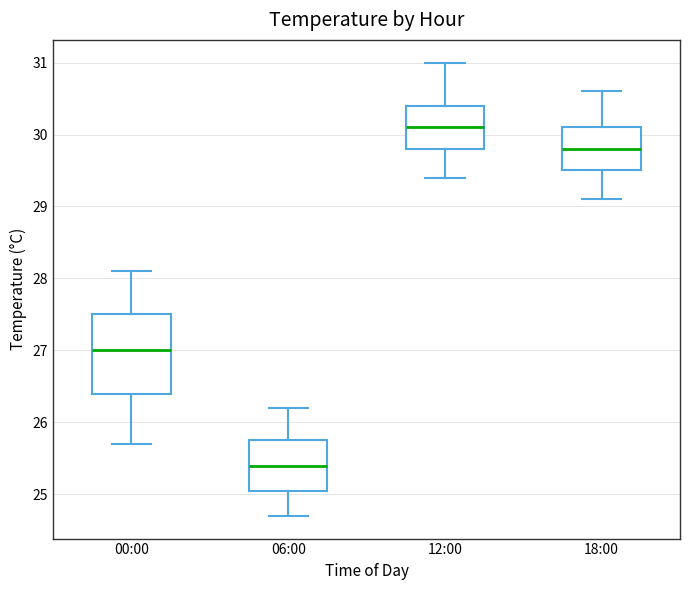

Comparing the boxes themselves (not the whiskers), which one is the tallest?

00:00